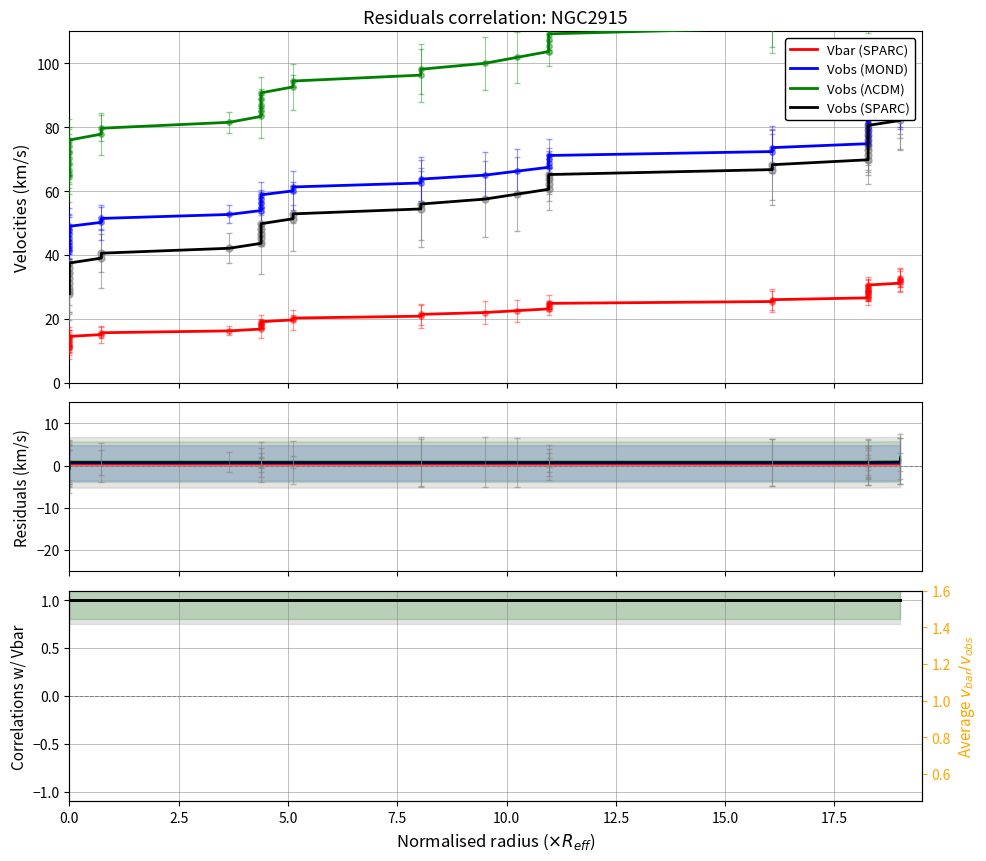

What is the average value of the Vobs (SPARC) series?

56.8